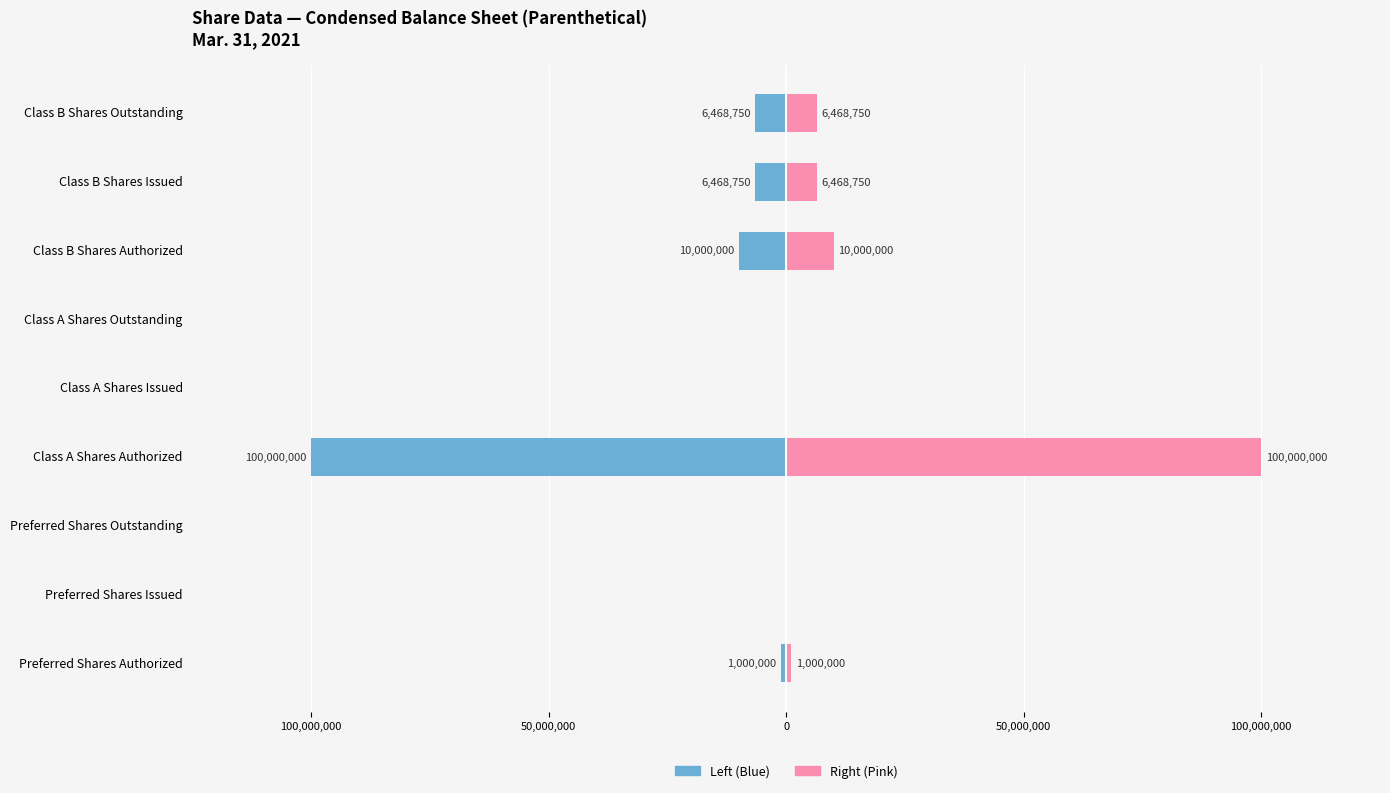

Which series changed the most between Preferred Shares Outstanding and Class A Shares Issued?

Mar. 31, 2021 (Left)